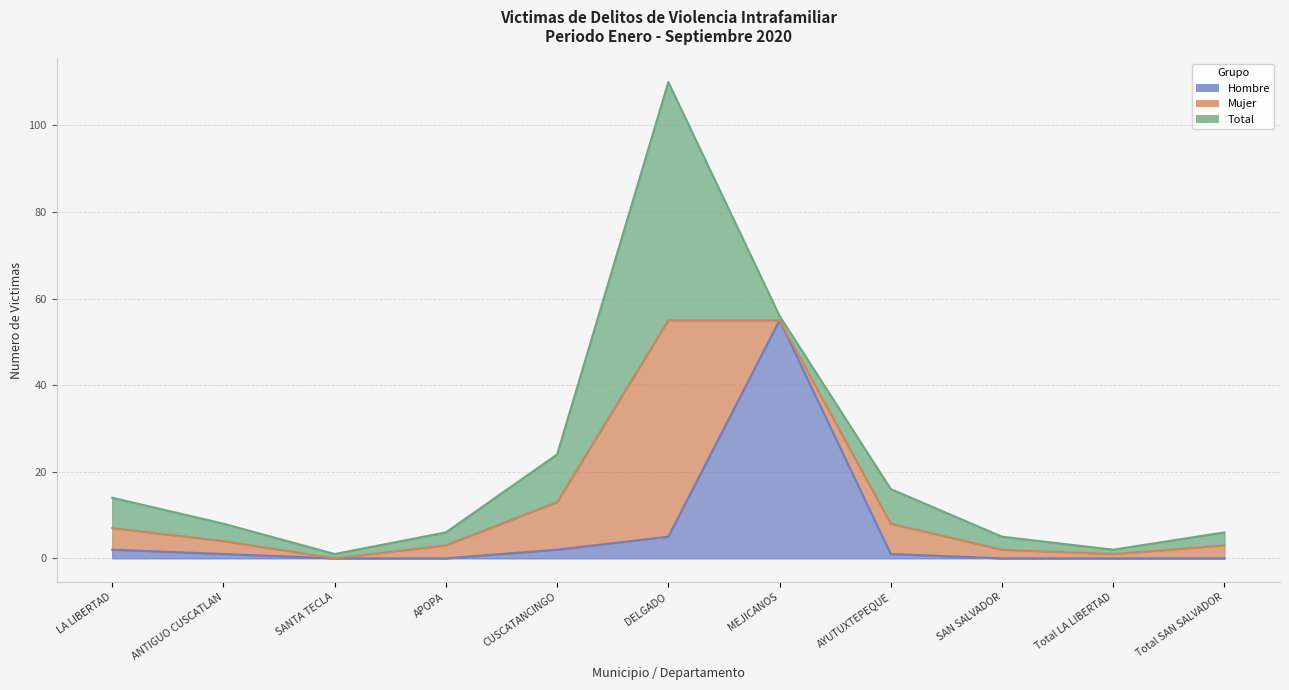

Which label corresponds to the largest value in the chart?

MEJICANOS